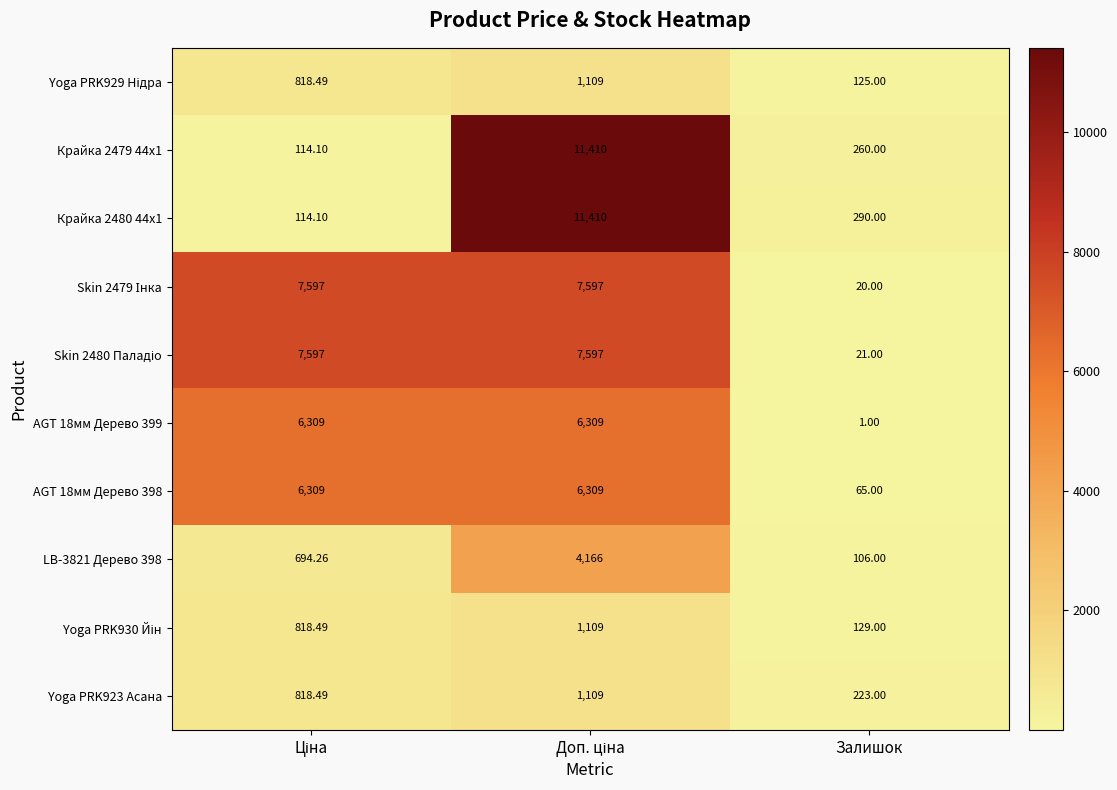

Which label corresponds to the smallest value in the chart?

Залишок